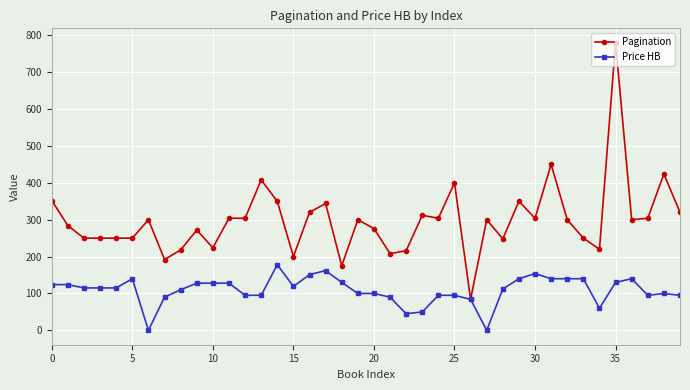

Which series has the largest range (max minus min)?

Pagination